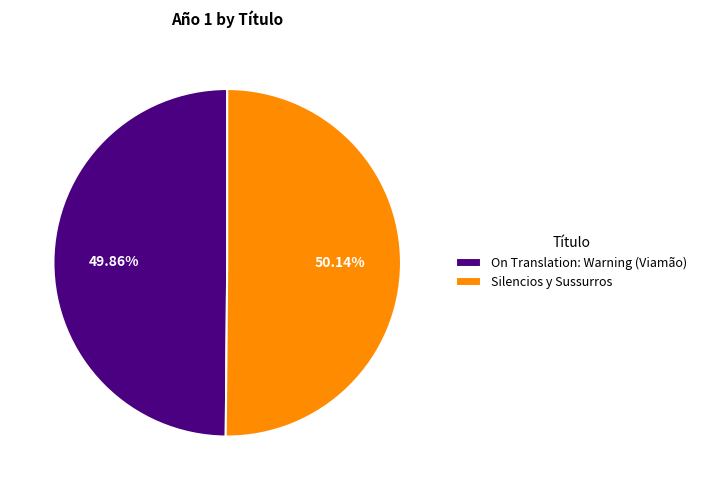

How many slices are in this pie chart?

2